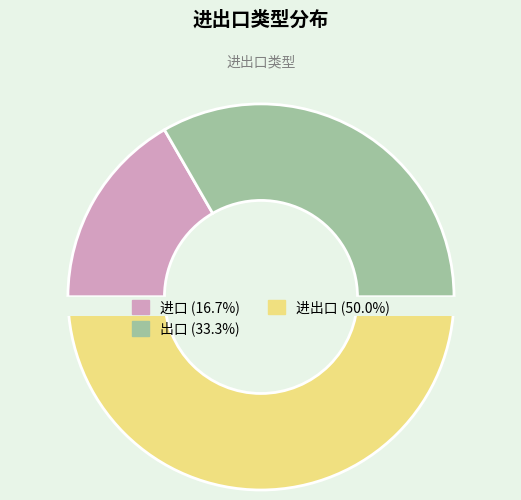

How much of the chart is everything except 进口?

83.3%